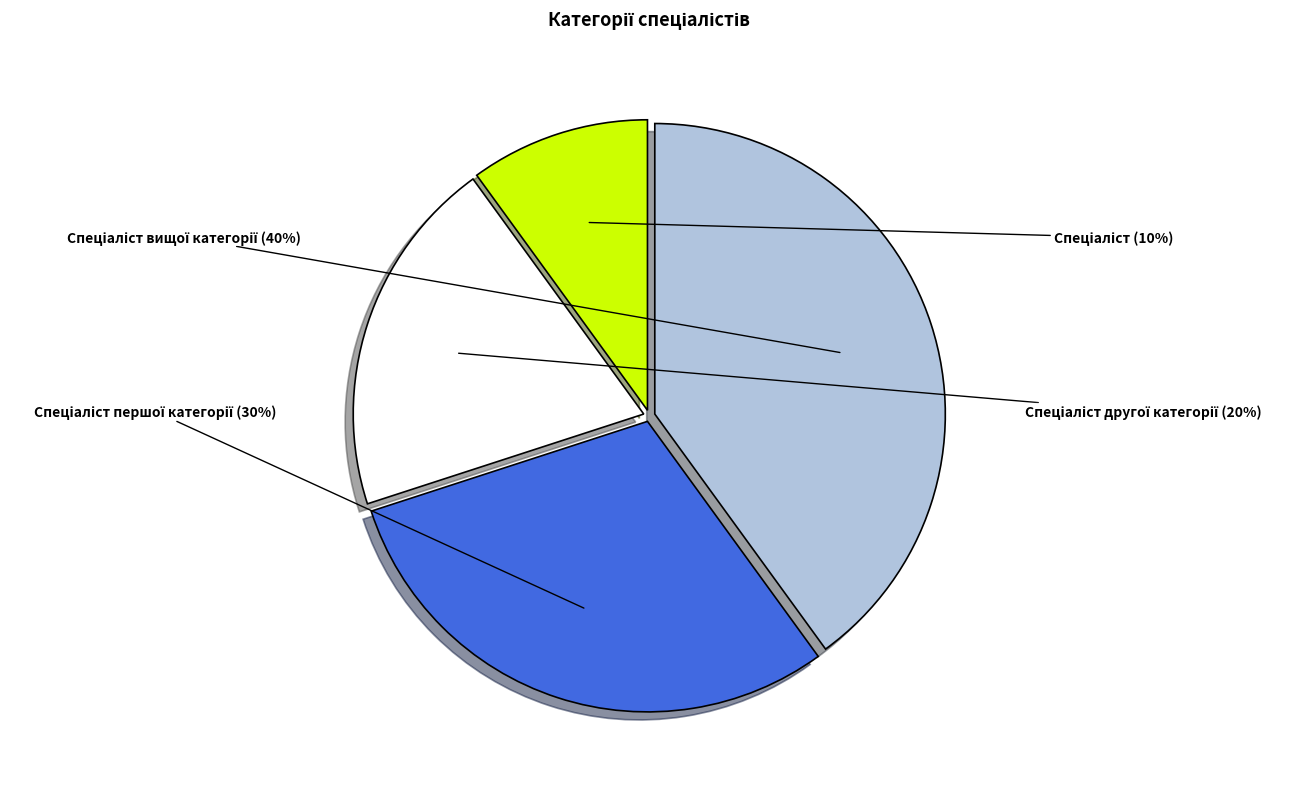

Is there a majority slice in this chart?

No